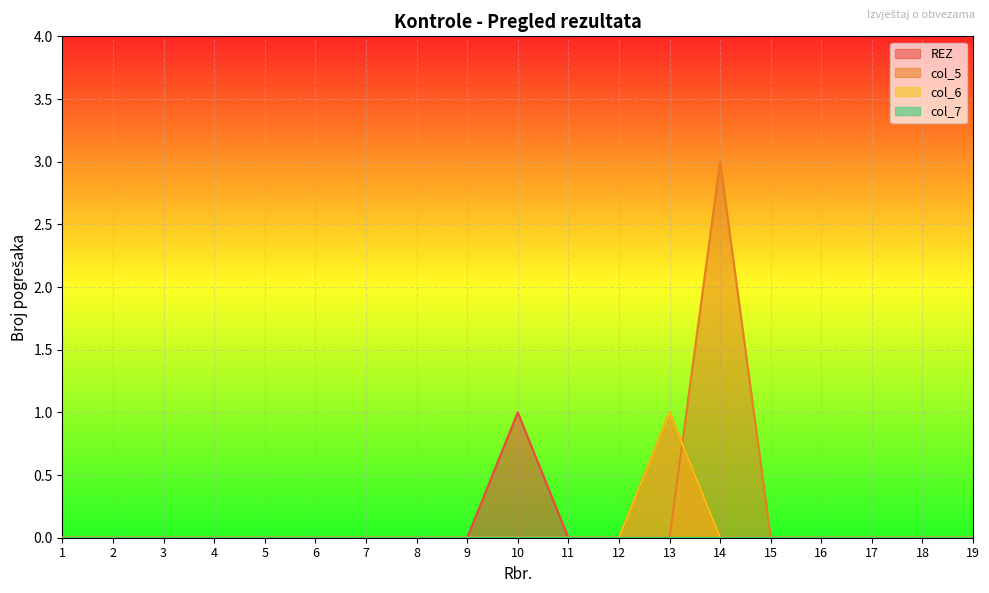

Where do col_6 and col_5 first cross each other?

13 and 14